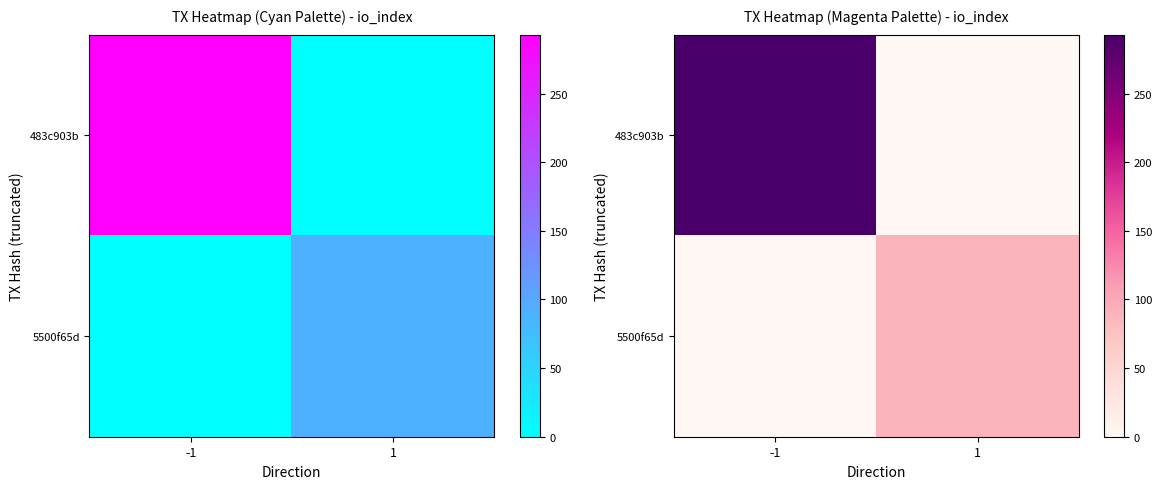

The 483c903b series shows 0 at 1. True or false?

True